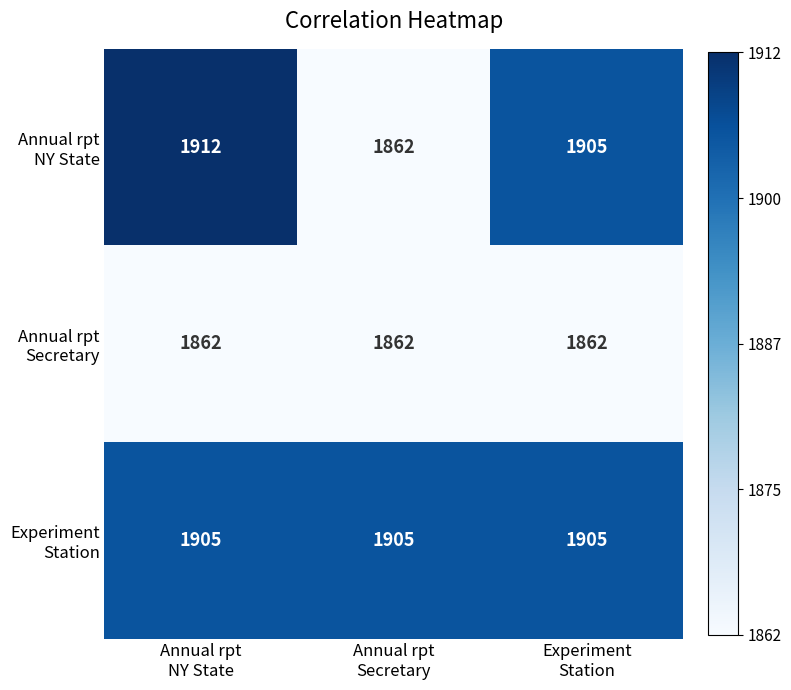

What is the greatest value displayed?

1912